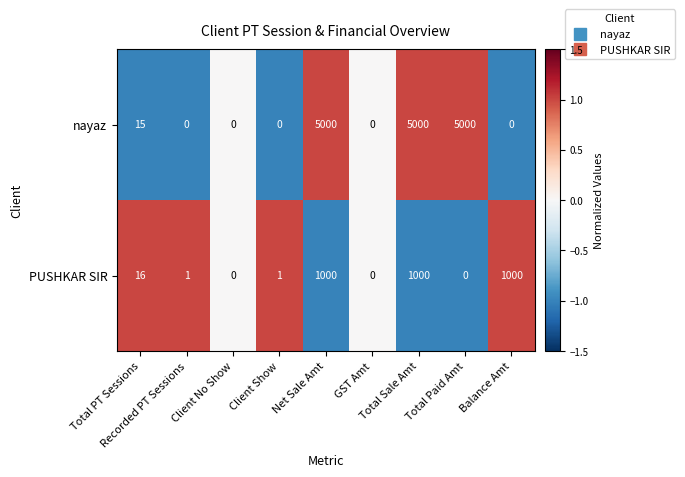

At how many categories does at least one series exceed 1429?

3